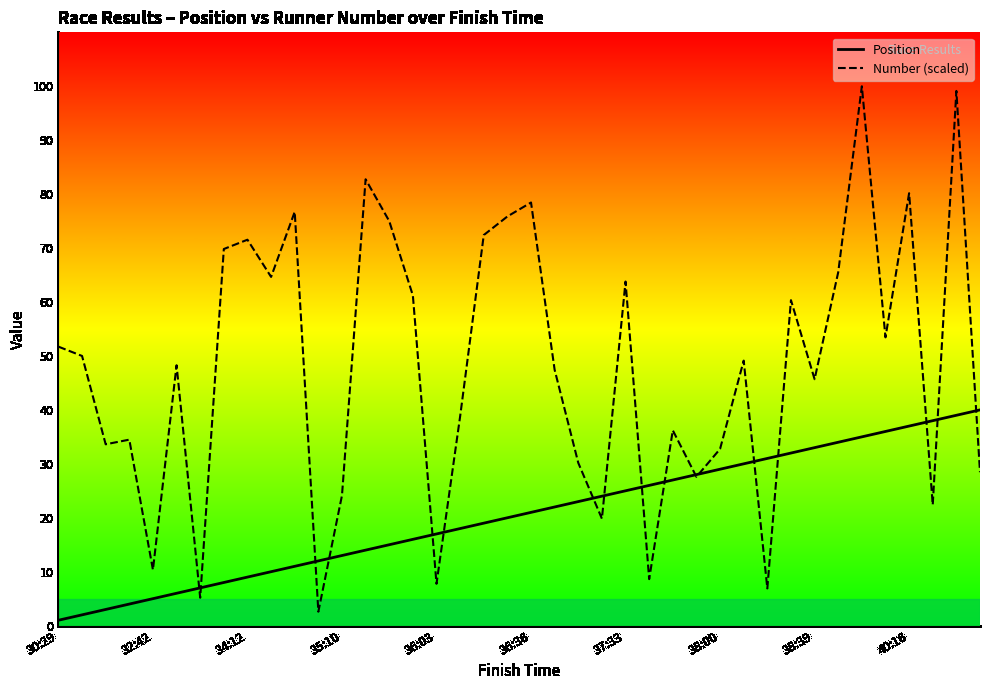

How many interior local peaks does the Number (scaled) series have?

13